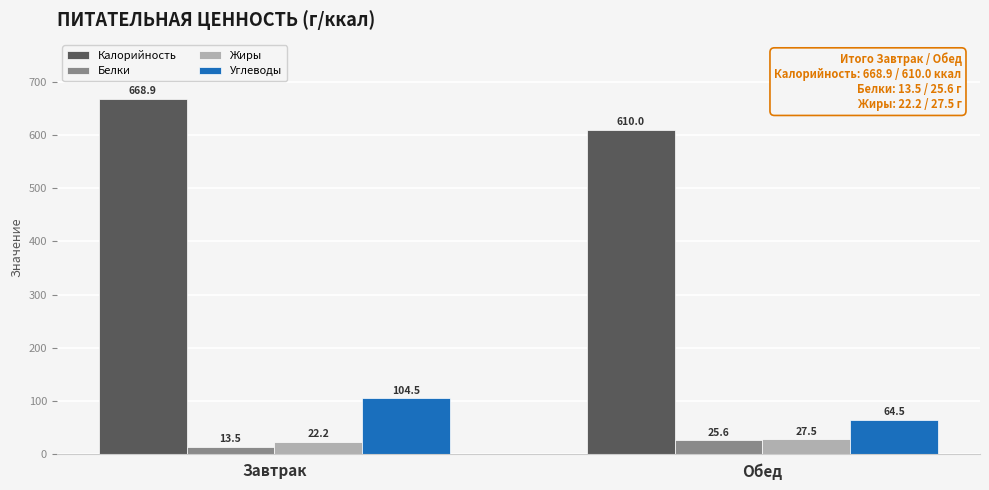

Is the value of Белки at Обед greater than the value of Калорийность at Завтрак?

No